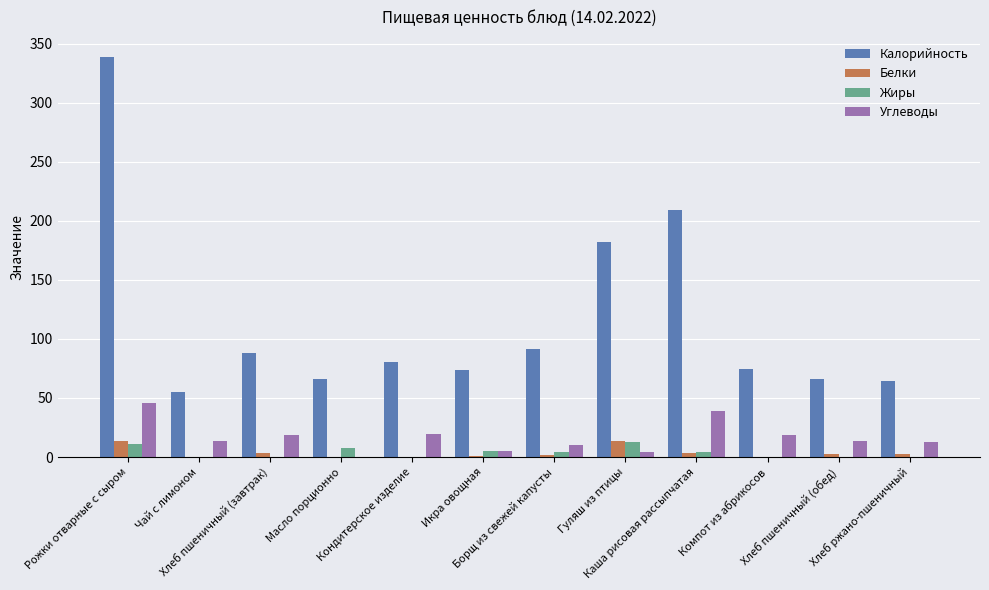

What is the total value across all series at Кондитерское изделие?

100.1